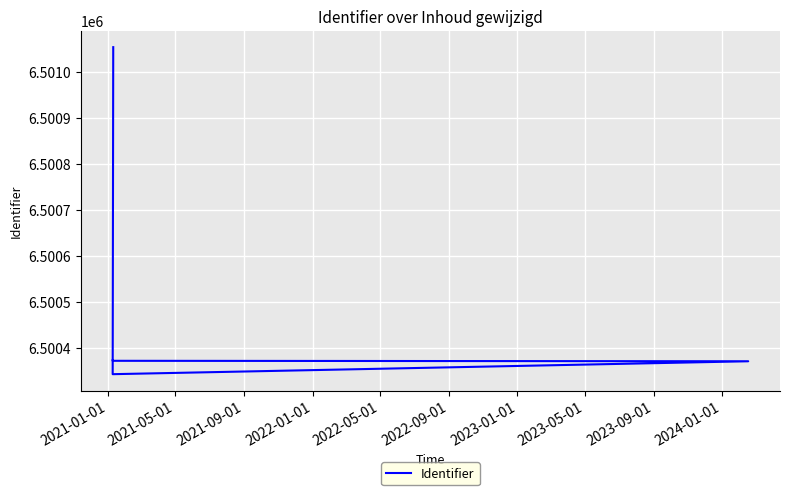

Read the value at 2022-05-01, to the nearest 100.

6500400